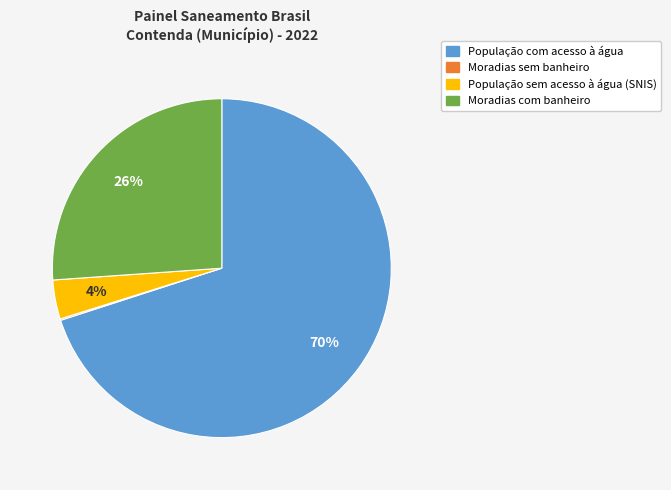

Which has a higher value, Moradias com banheiro or População com acesso à água?

População com acesso à água